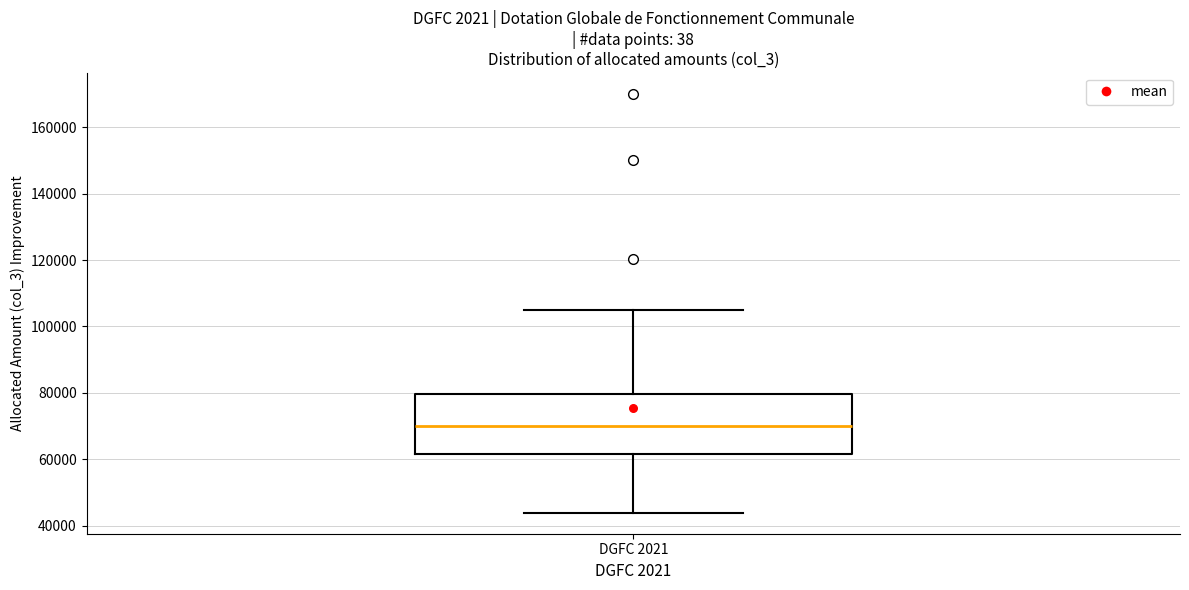

Where does the upper whisker of the box for DGFC 2021 end on the y-axis? The values are not printed on the chart, so give them approximately, as read against the axis.

106000